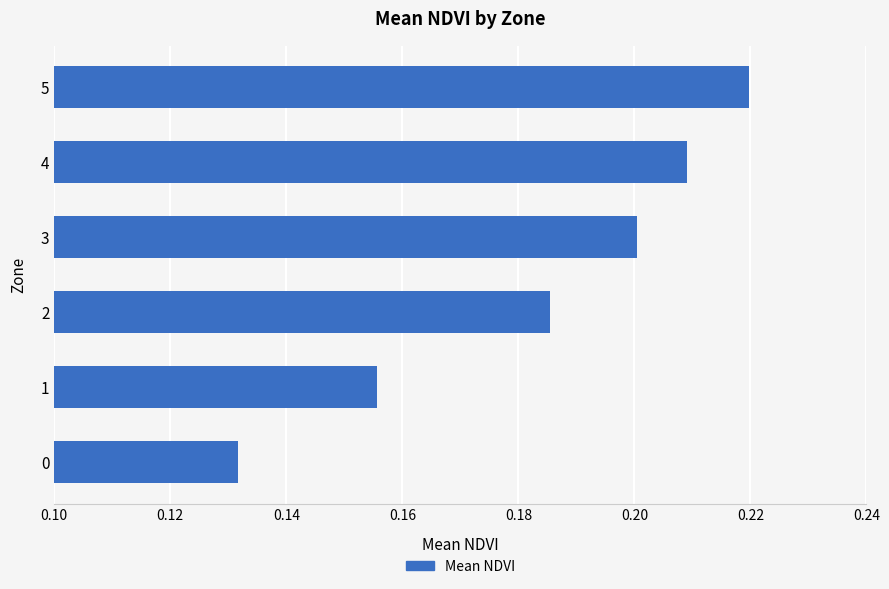

Rank the categories by value from highest to lowest.

5, 4, 3, 2, 1, 0